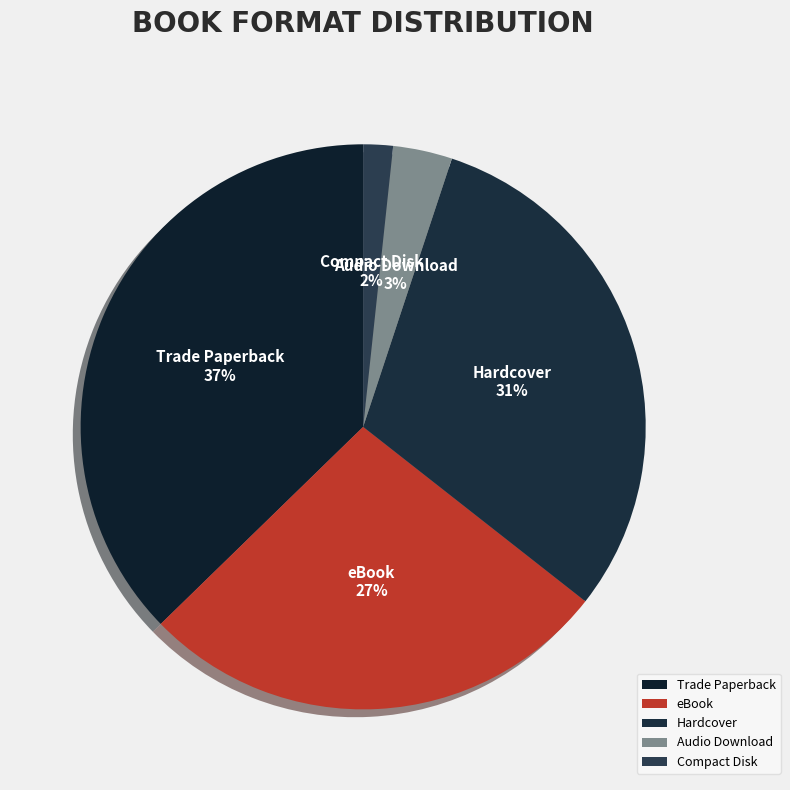

Between Audio Download and Trade Paperback, which is larger?

Trade Paperback